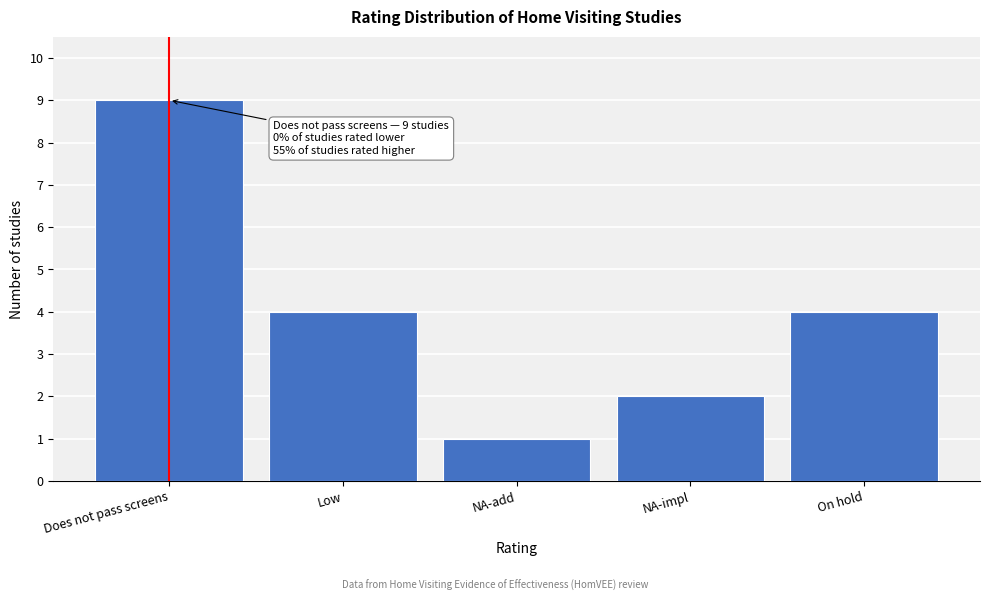

Reading left to right, transcribe all the data shown in this chart.

9	4	1	2	4